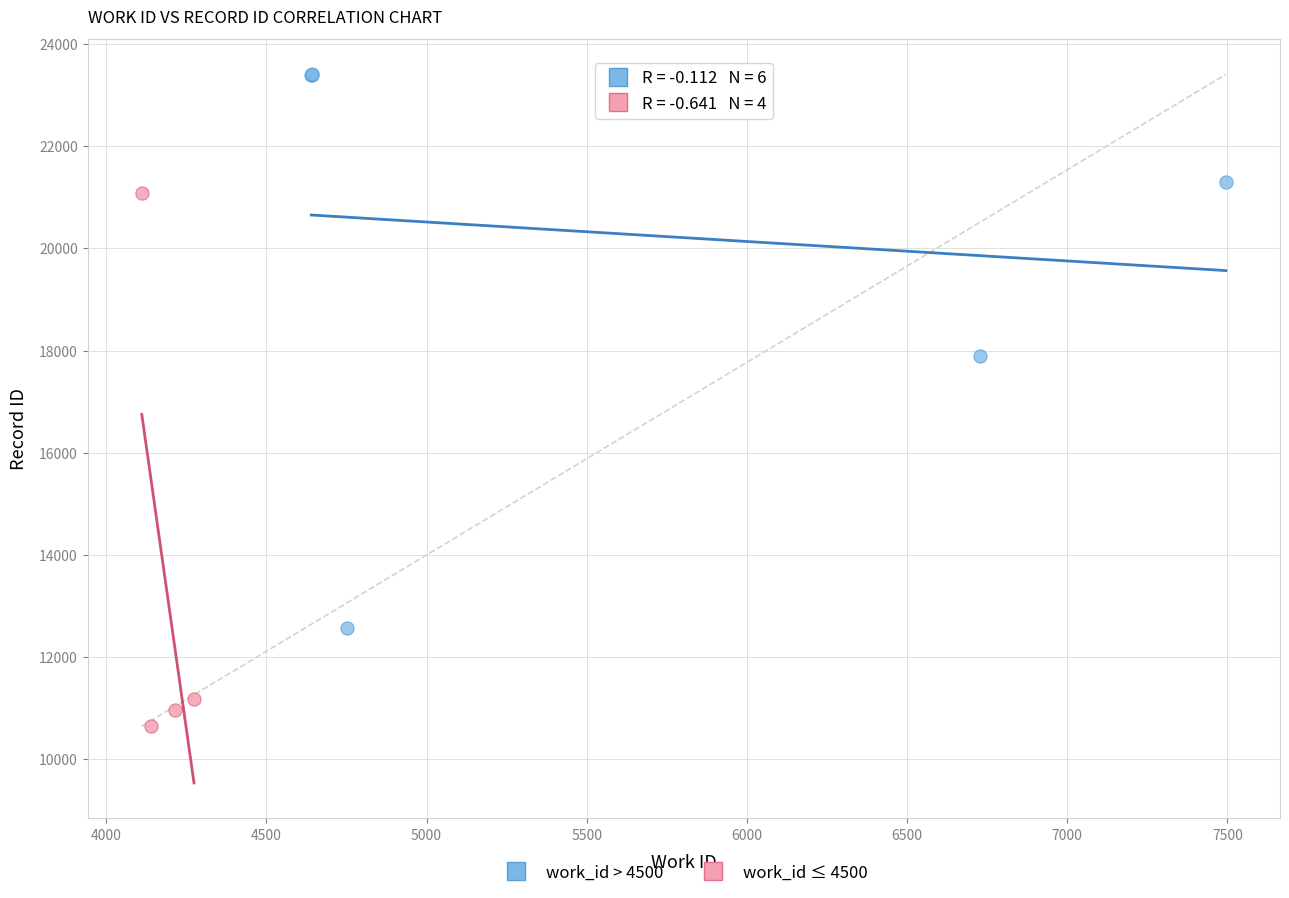

Which series reaches the maximum Y coordinate?

work_id > 4500